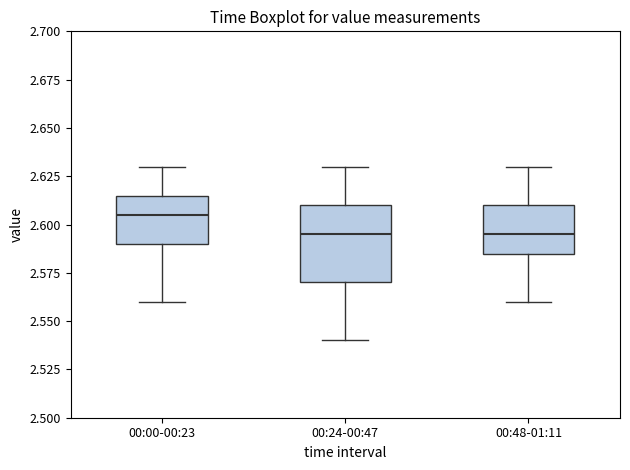

Reading left to right, transcribe this box plot: for each box, give where its median line is, the range the box spans, and where its two whiskers end, as read against the y-axis. The values are not printed on the chart, so give them approximately, as read against the axis.

00:00-00:23: median 2.605, box 2.590 to 2.615, whiskers 2.560 to 2.630
00:24-00:47: median 2.595, box 2.570 to 2.610, whiskers 2.540 to 2.630
00:48-01:11: median 2.595, box 2.585 to 2.610, whiskers 2.560 to 2.630